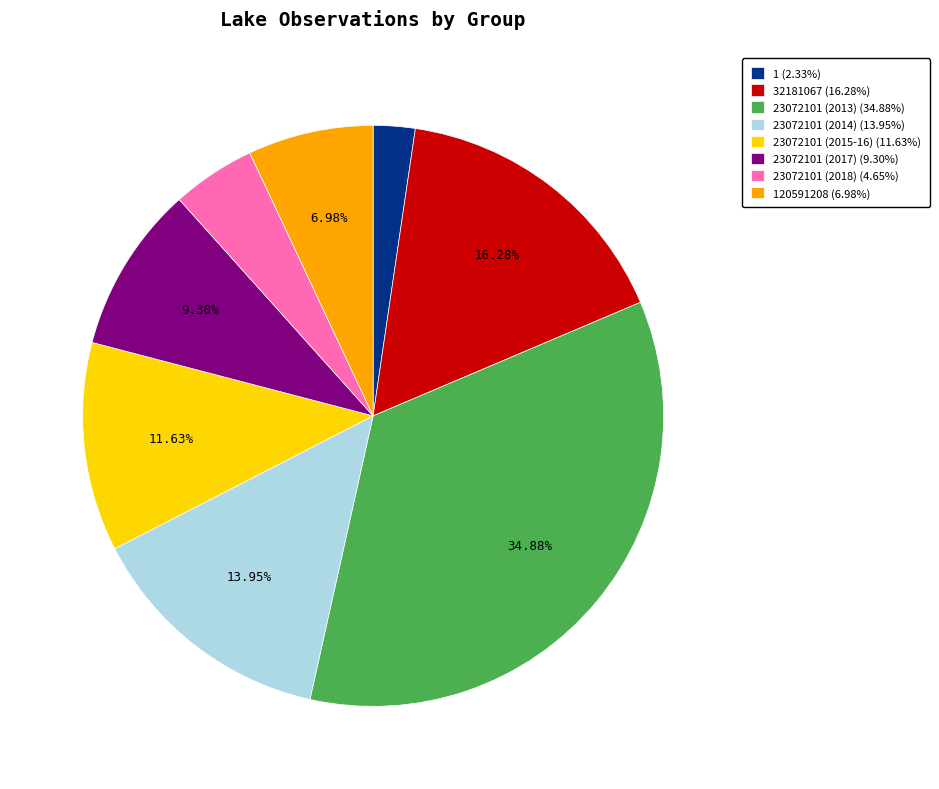

Do 23072101 (2018) (4.65%) and 23072101 (2013) (34.88%) together represent more than half of the pie?

No